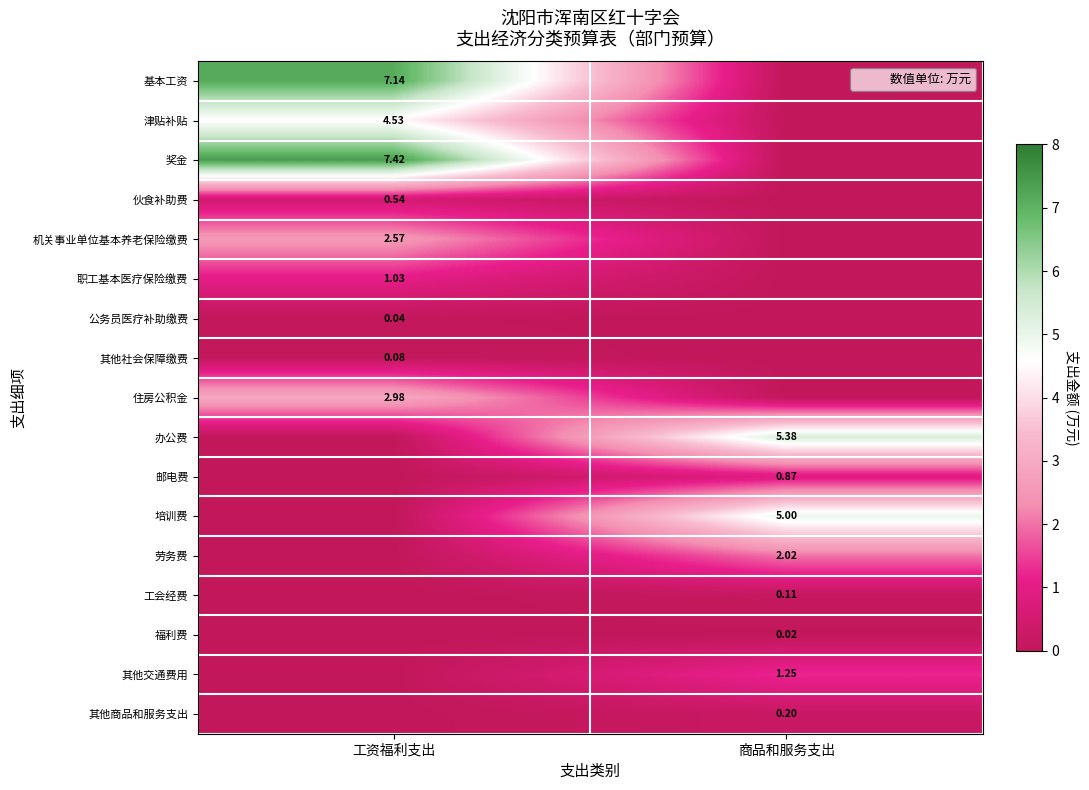

Is the value of 培训费 at 商品和服务支出 greater than the value of 其他社会保障缴费 at 工资福利支出?

Yes